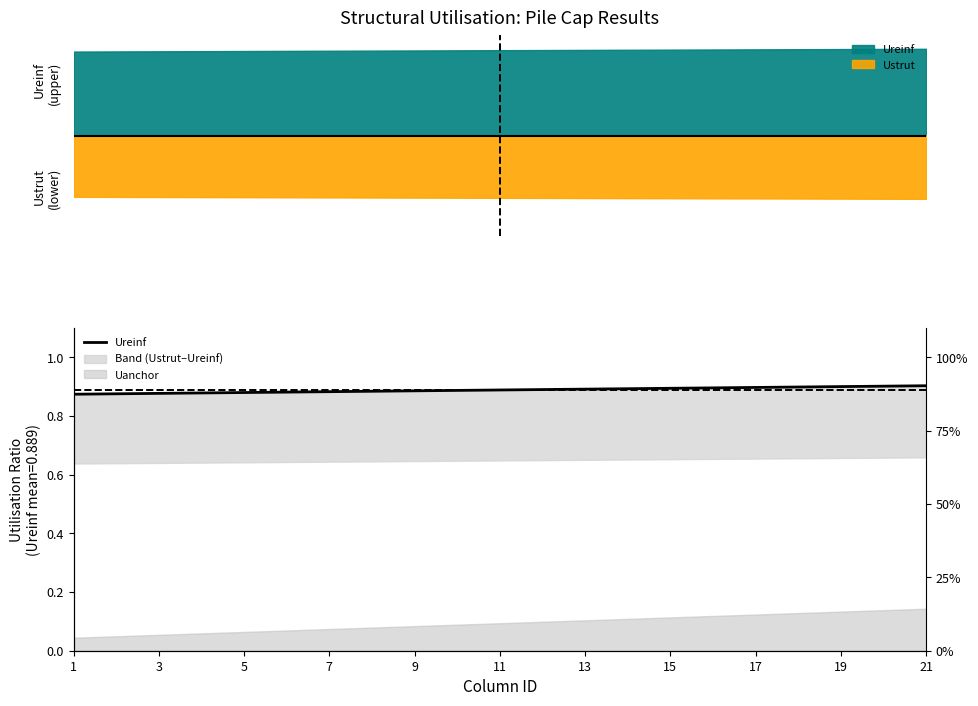

Is it true that the value at 19 is 0.9?

True